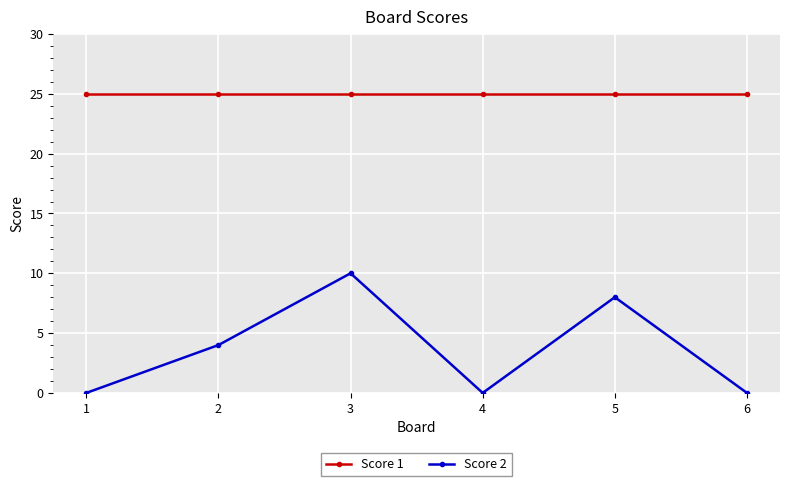

What is the difference between the maximum and minimum values in the Score 2 series?

10